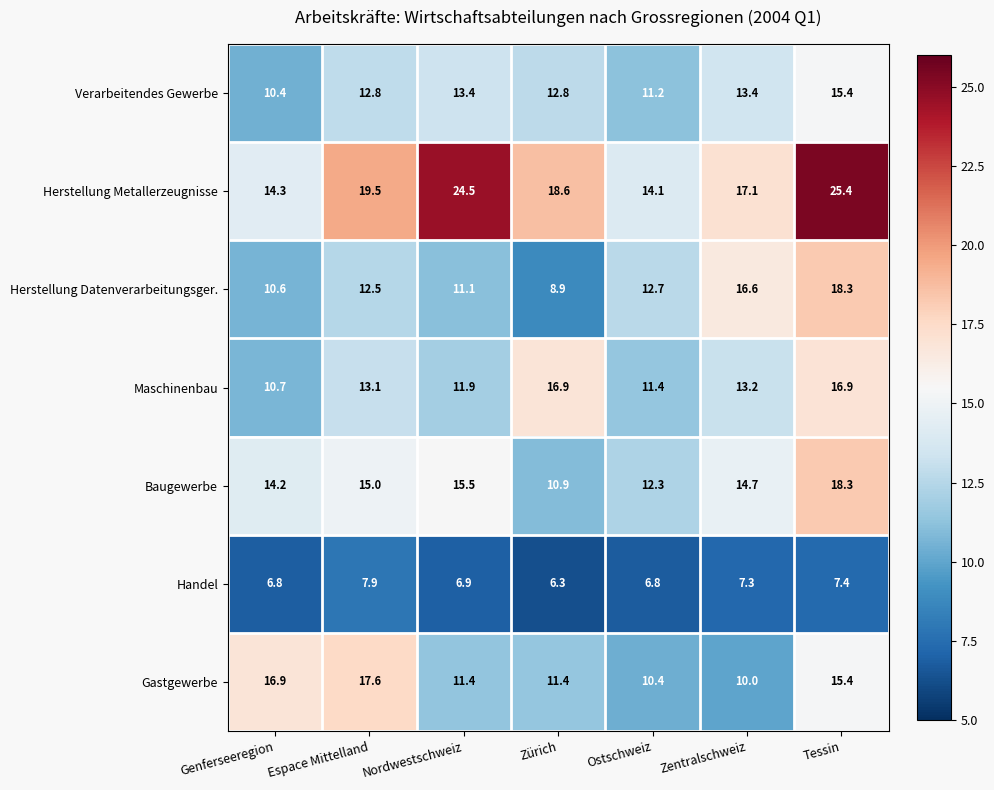

At which label does Maschinenbau first exceed 13?

Espace Mittelland